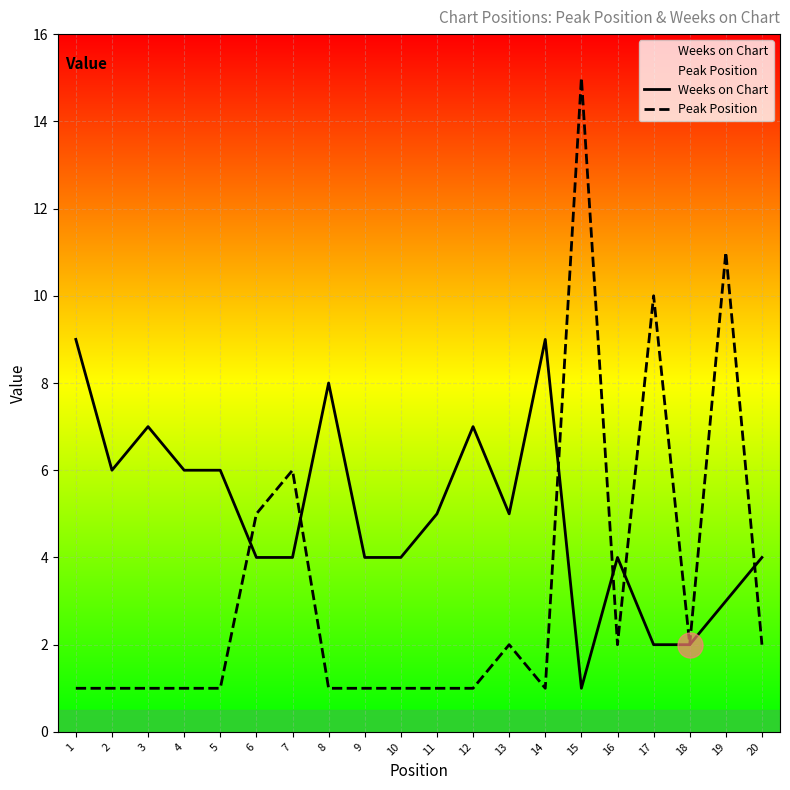

Which category has the lowest value in the Peak Position series?

1